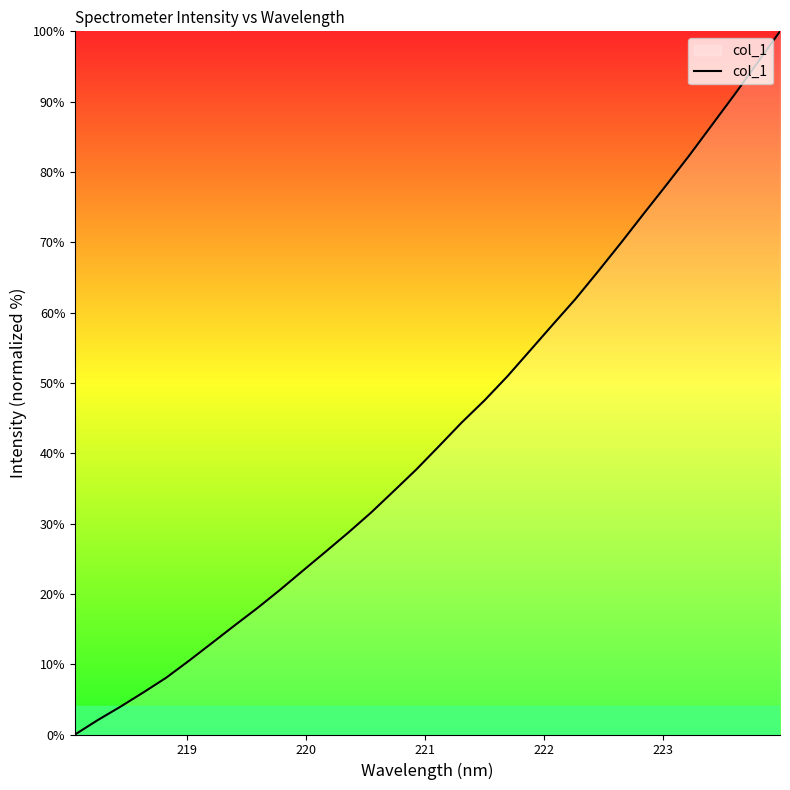

Reading left to right, list all the values displayed in this chart.

0.0	2.1	4.0	6.0	8.1	10.5	13.0	15.5	17.9	20.5	23.3	26.0	28.7	31.5	34.6	37.7	41.0	44.4	47.5	50.9	54.6	58.3	61.9	65.9	69.9	74.1	78.2	82.3	86.7	91.0	95.5	100.0